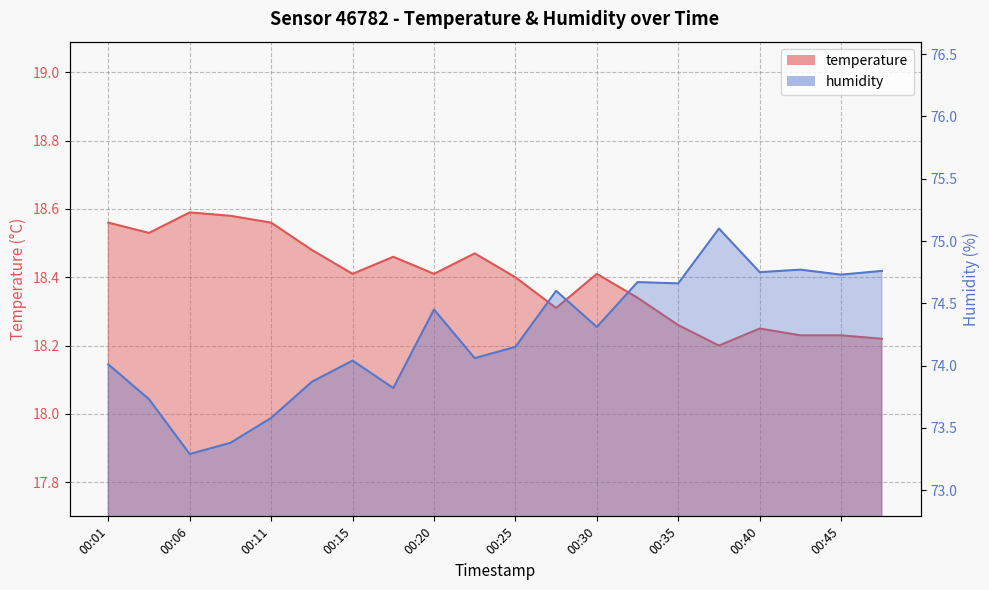

True or false: temperature and humidity intersect in this chart.

False